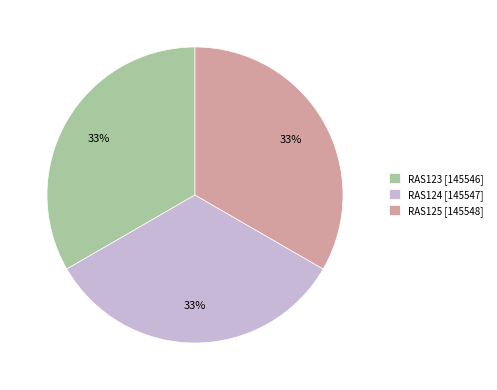

What is the ratio of the value at RAS123 to the value at RAS124?

1.0